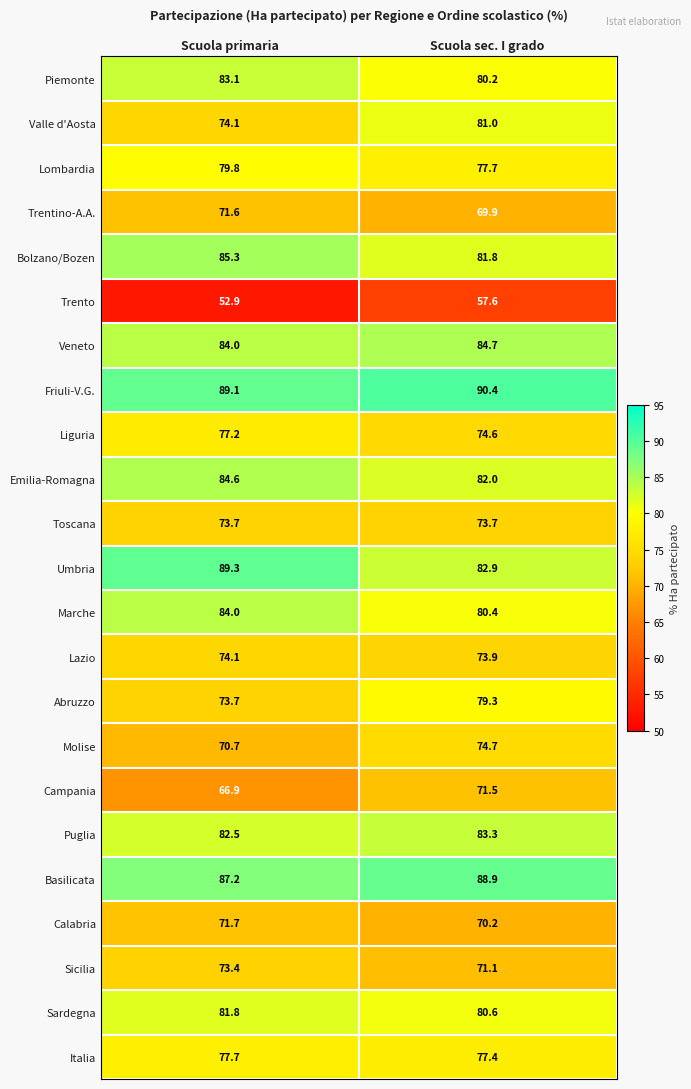

How many values in the Liguria series are below 77?

1